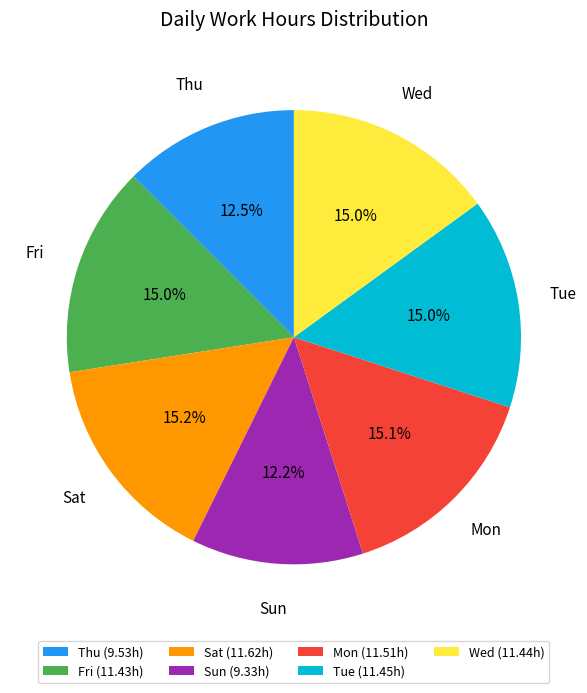

Combined, what portion of the pie is Wed (11.44h) and Fri (11.43h)?

30.0%